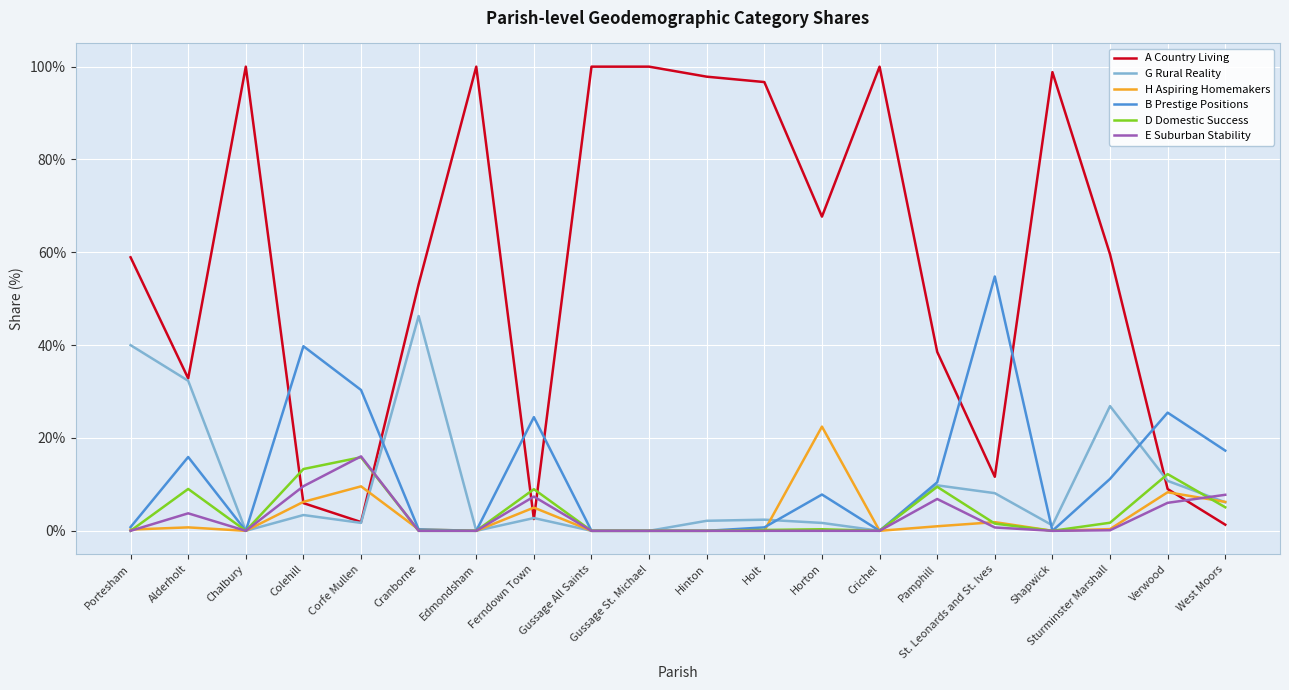

Between Portesham and Verwood, which series saw the biggest shift?

A Country Living